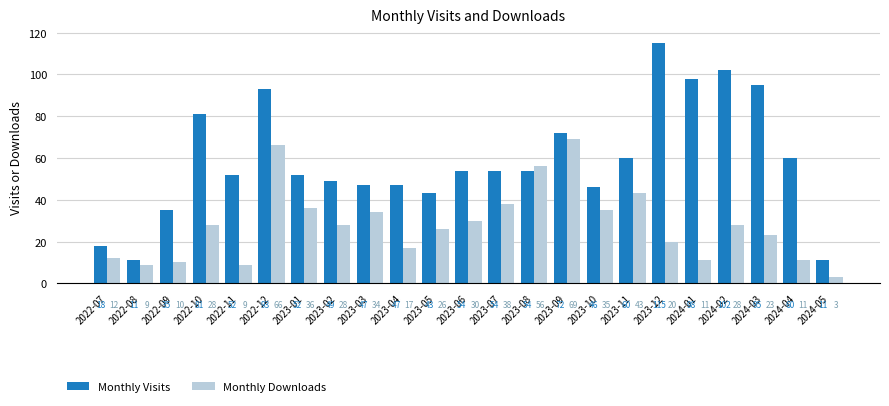

What is the difference between the second highest and second lowest values in the Monthly Visits series?

91